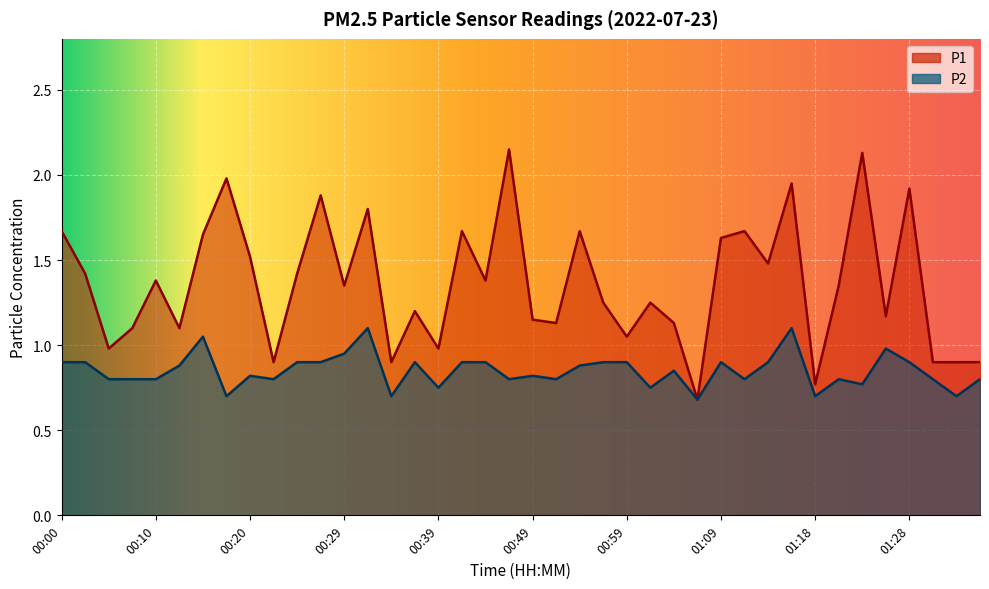

Where is the first local minimum for P2?

00:17